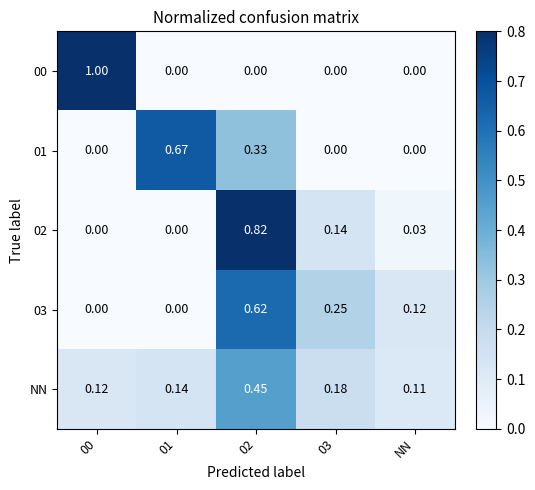

What is the total value across all series at 01?

0.8